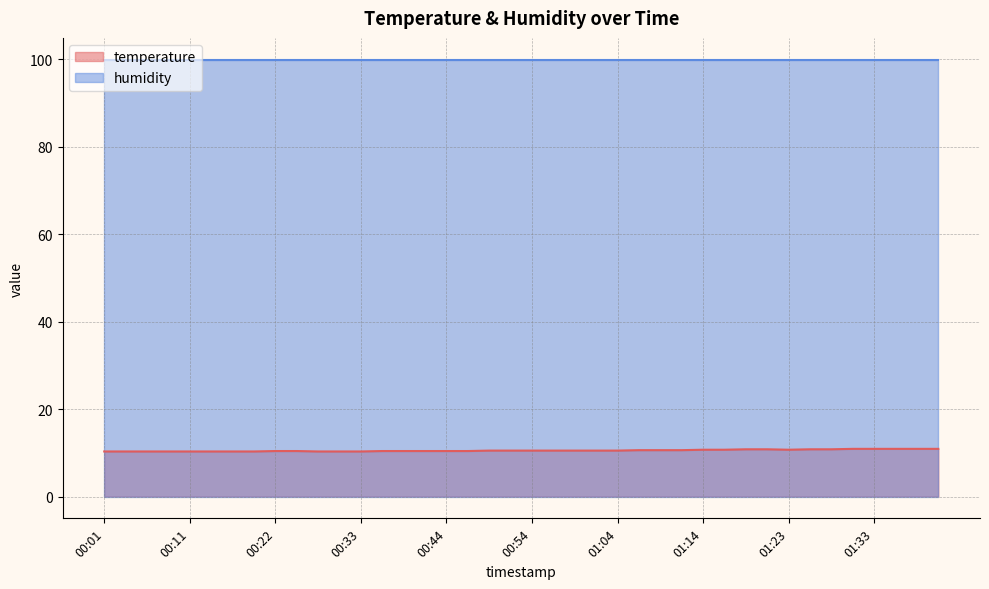

How many lines are shown in the chart?

2